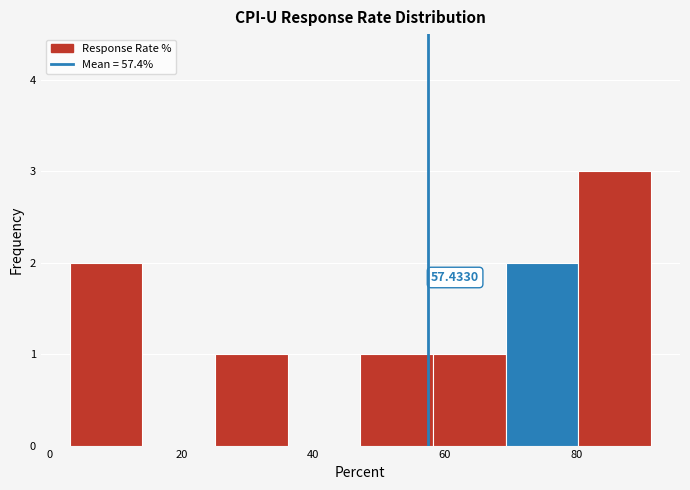

Over which range of the x-axis is the bar tallest?

80 to 92